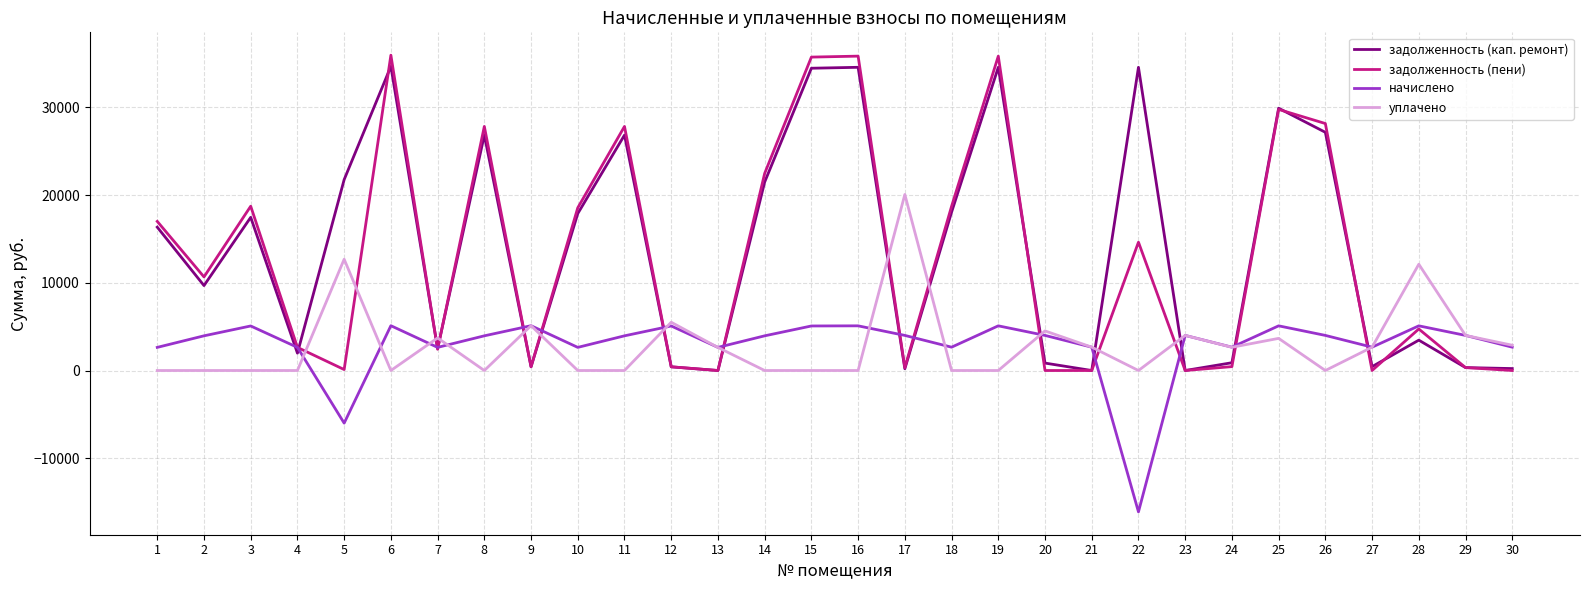

How many values in the задолженность (кап. ремонт) series exceed 16343?

15